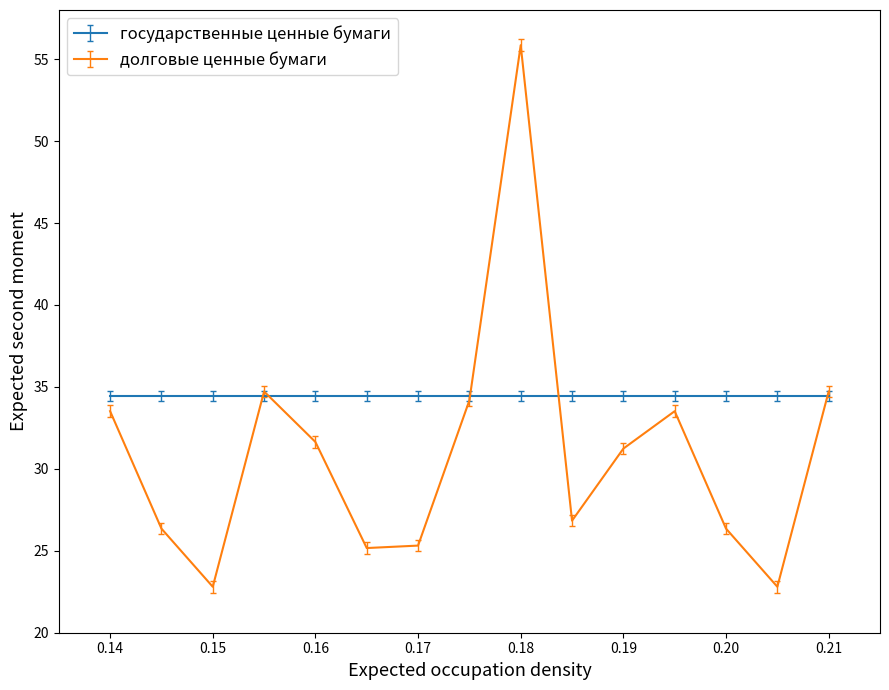

Which series has the largest range (max minus min)?

долговые ценные бумаги